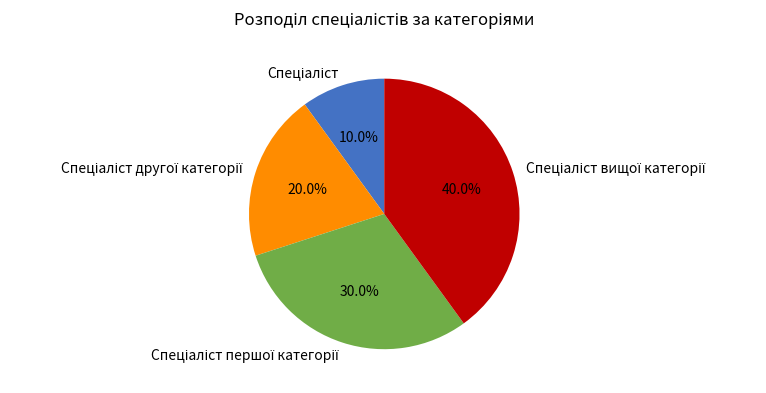

Is there any slice that represents more than half of the pie?

No